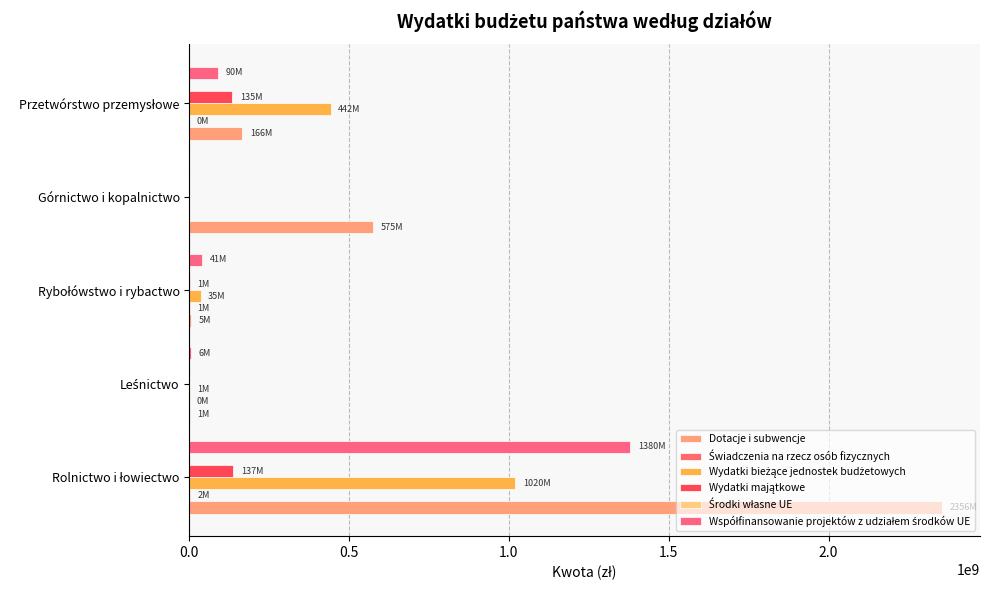

How many distinct data groups are displayed?

5